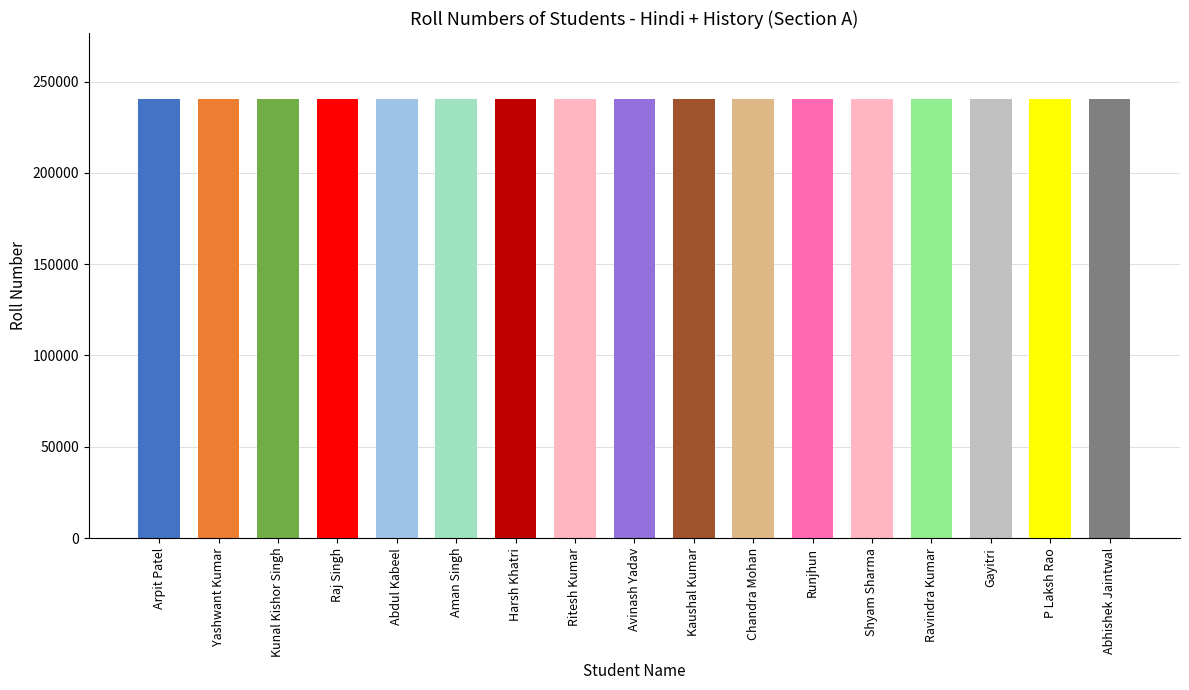

What is the smallest value displayed?

240501